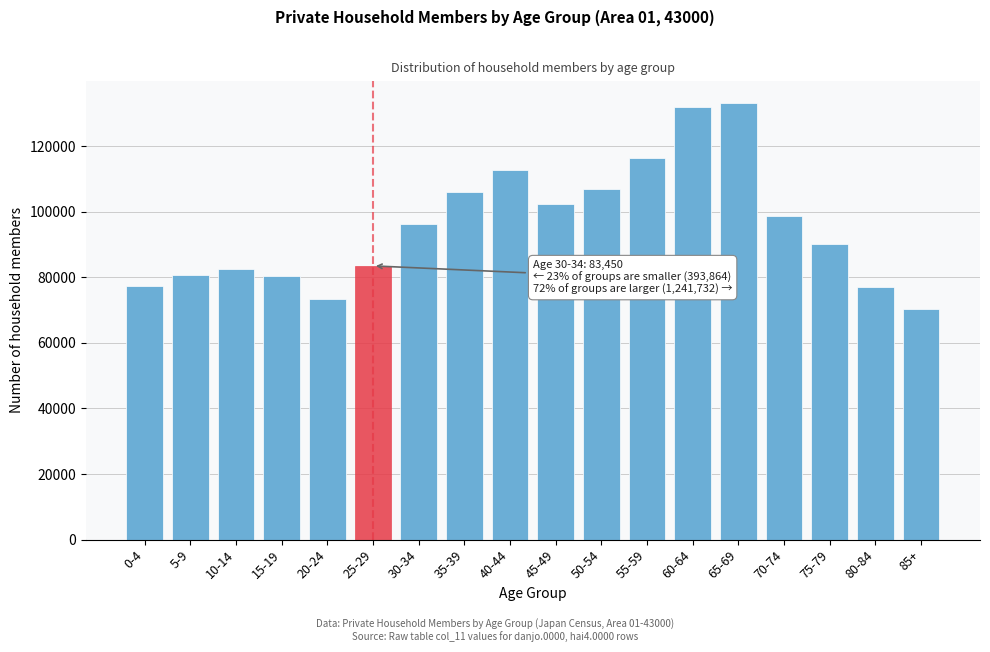

What is the label of the 13th bar from the right?

25-29